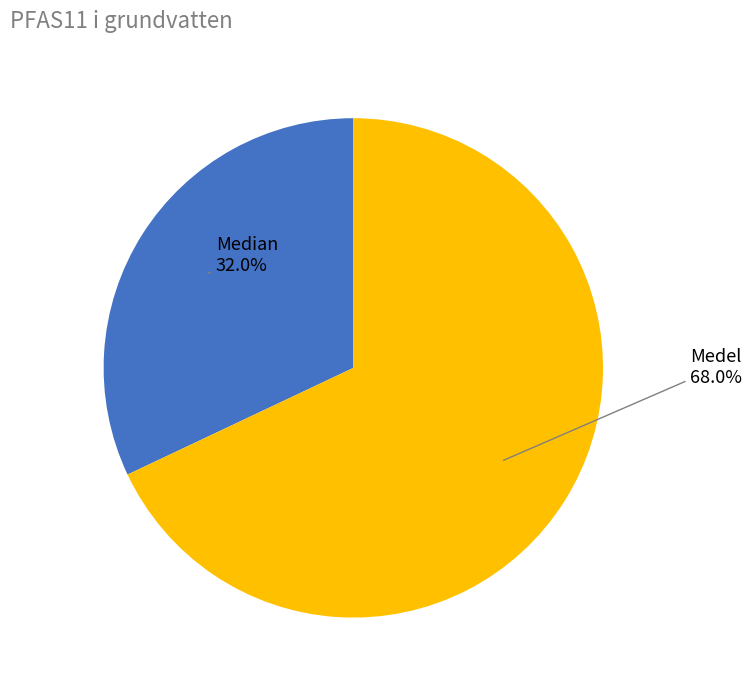

Is there a majority slice in this chart?

Yes